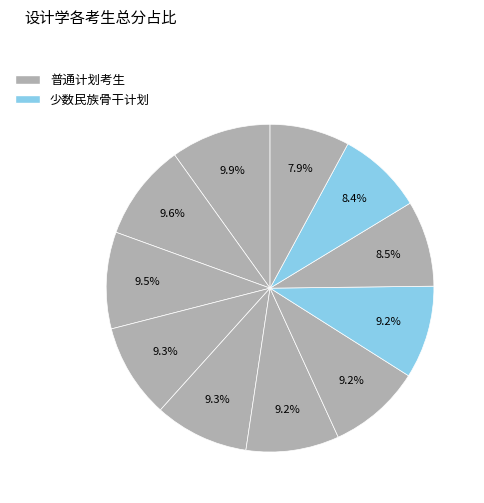

Does any single category account for the majority?

No